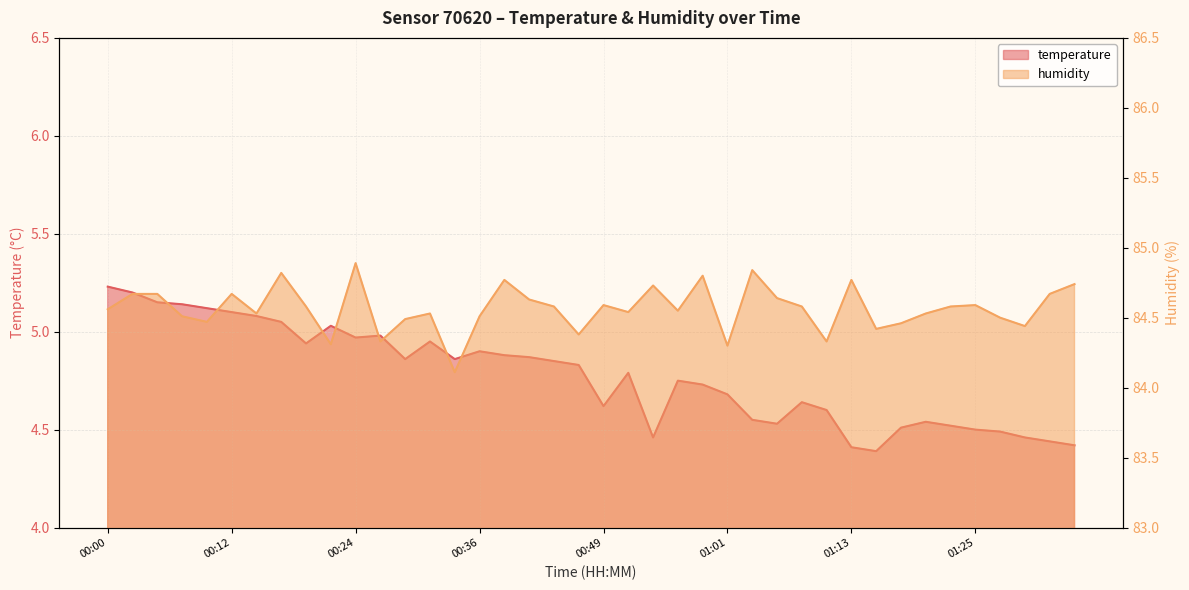

Between 00:29 and 00:51, which series saw the biggest shift?

temperature